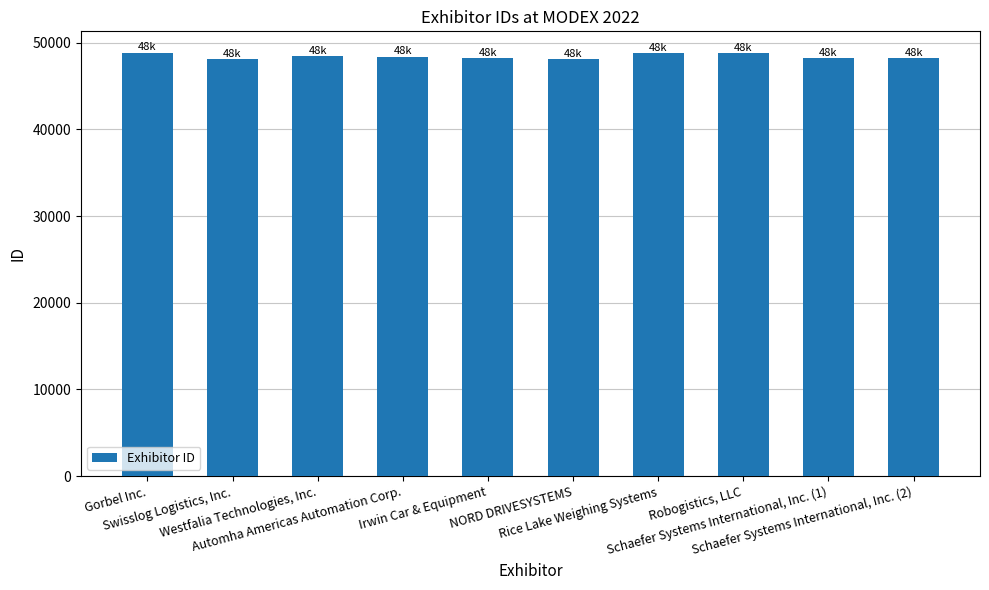

What is the smallest value displayed?

48075